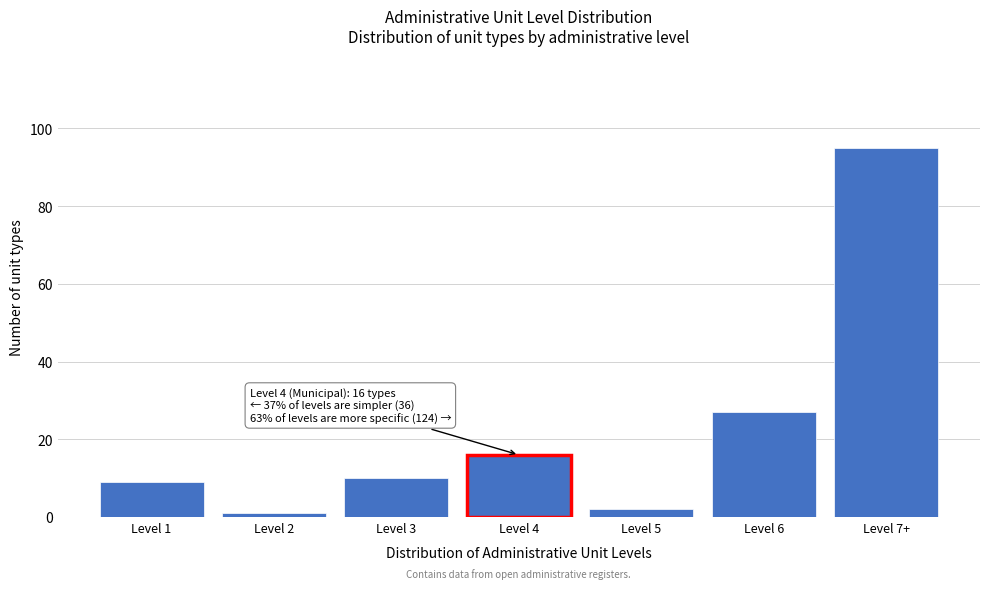

Reading right to left, list all the values displayed in this chart.

Level 7+=95	Level 6=27	Level 5=2	Level 4=16	Level 3=10	Level 2=1	Level 1=9